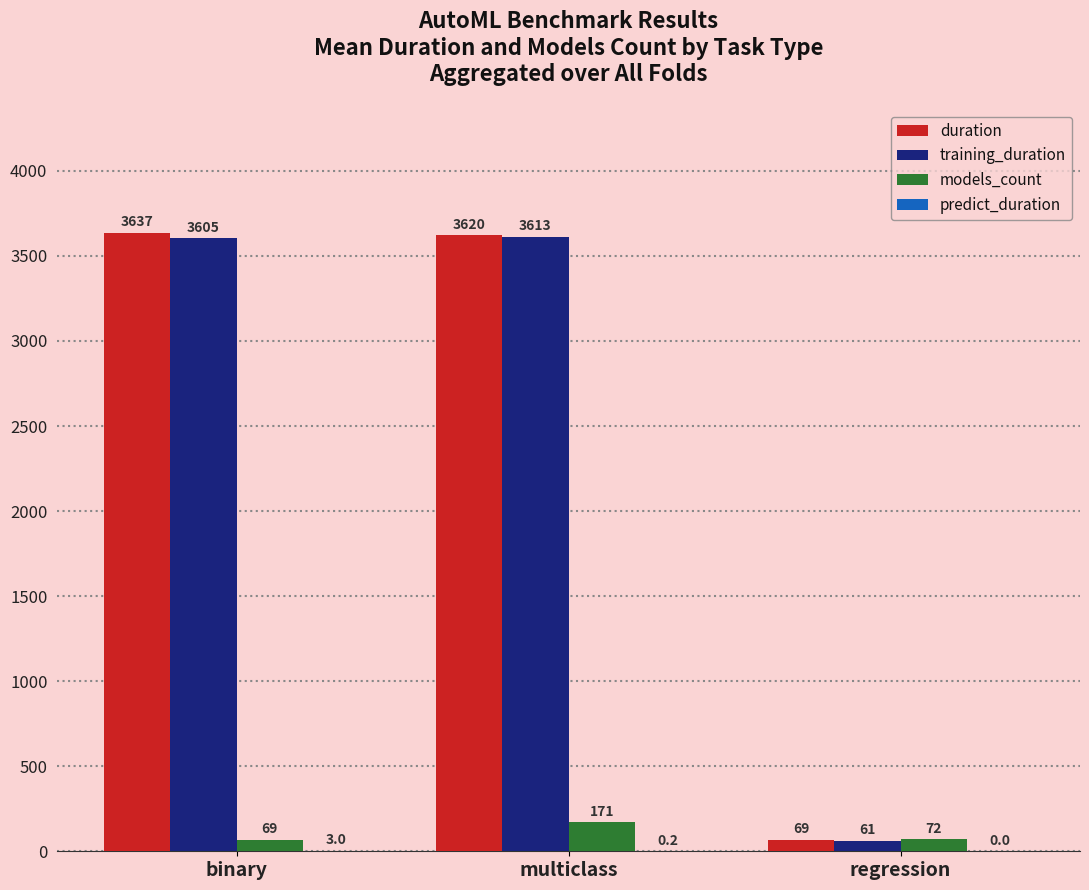

What is the sum of the models_count values at binary and multiclass?

240.0